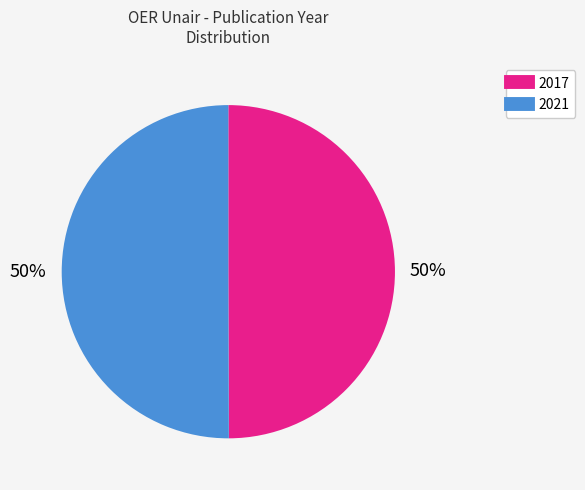

To the nearest percent, what is the average slice percentage?

50%